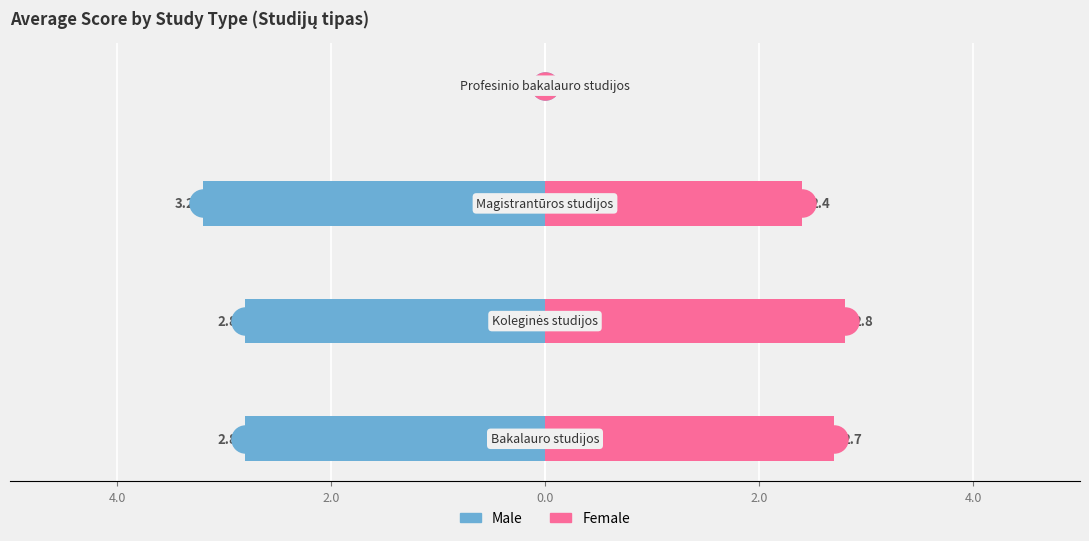

At how many categories does at least one series exceed -2?

4